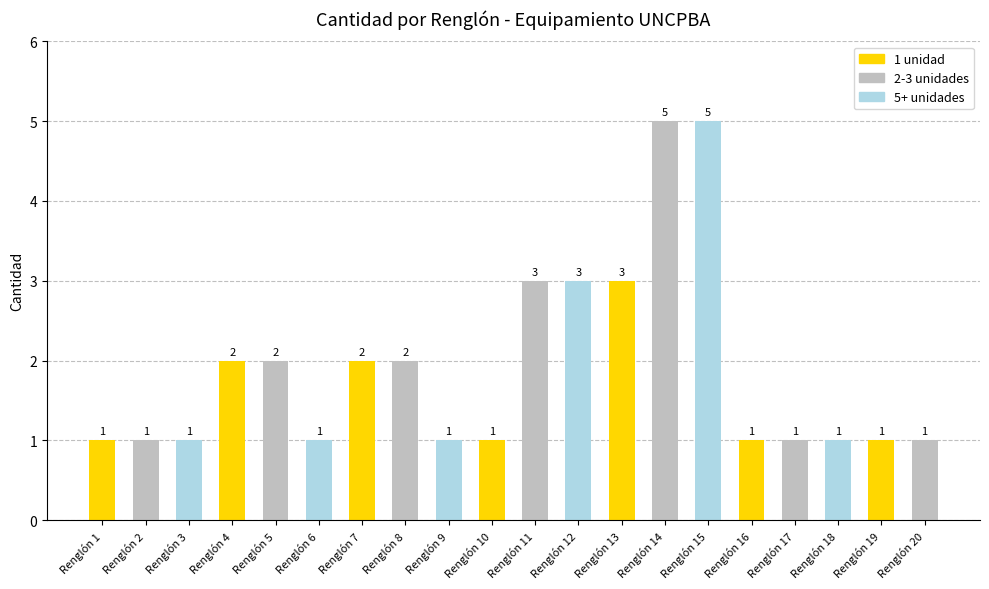

Are the bars horizontal?

No